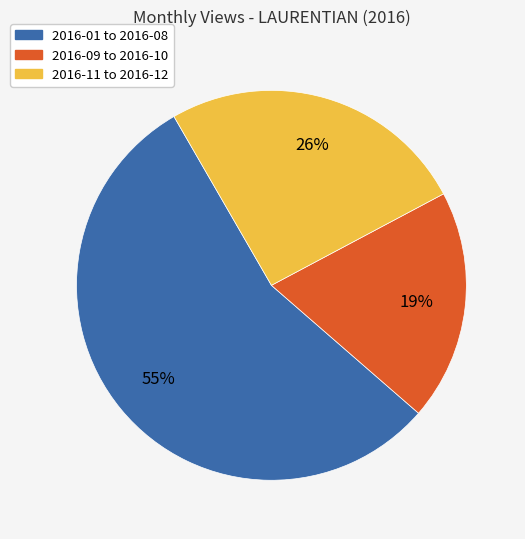

Count the number of slices in the pie.

3